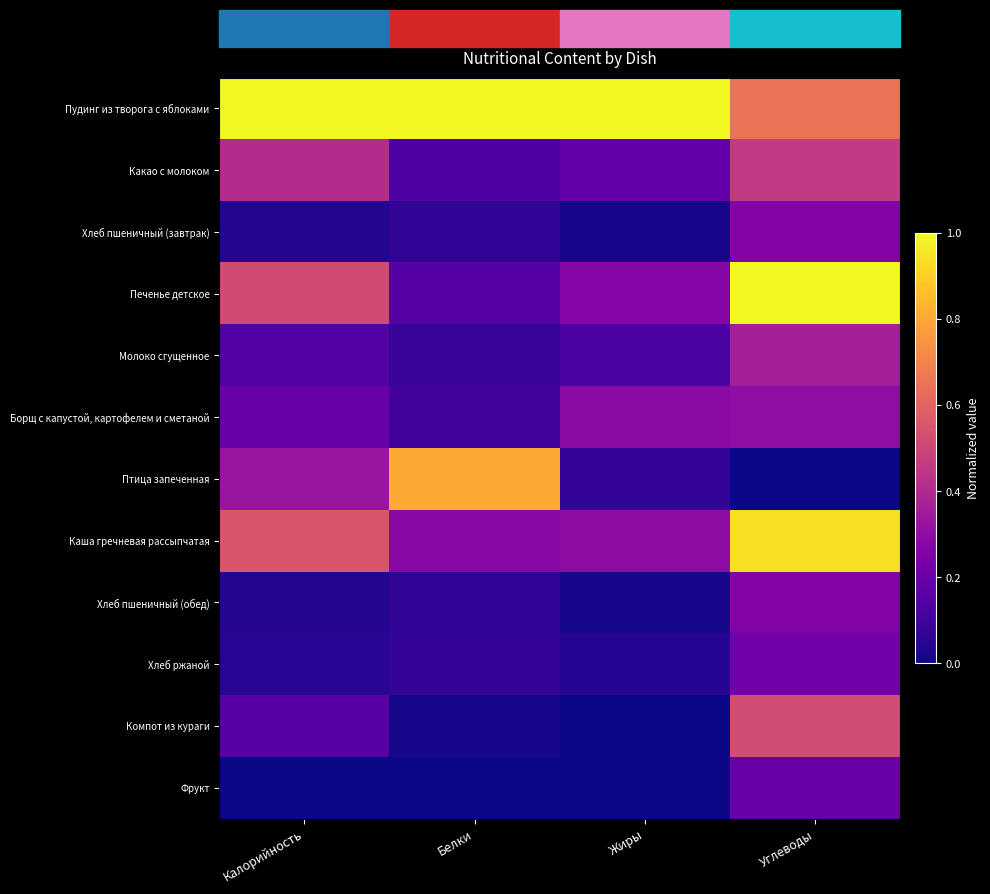

Which label corresponds to the largest value in the chart?

Калорийность